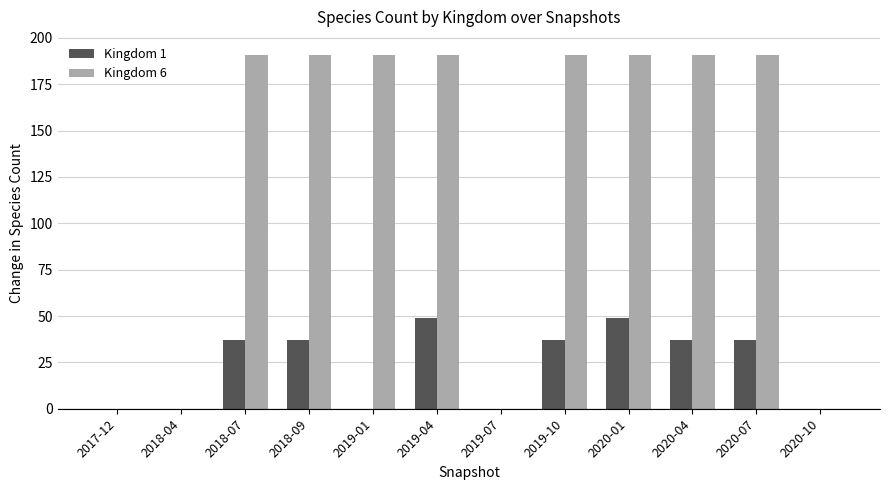

Which series has the largest total across all categories?

Kingdom 6